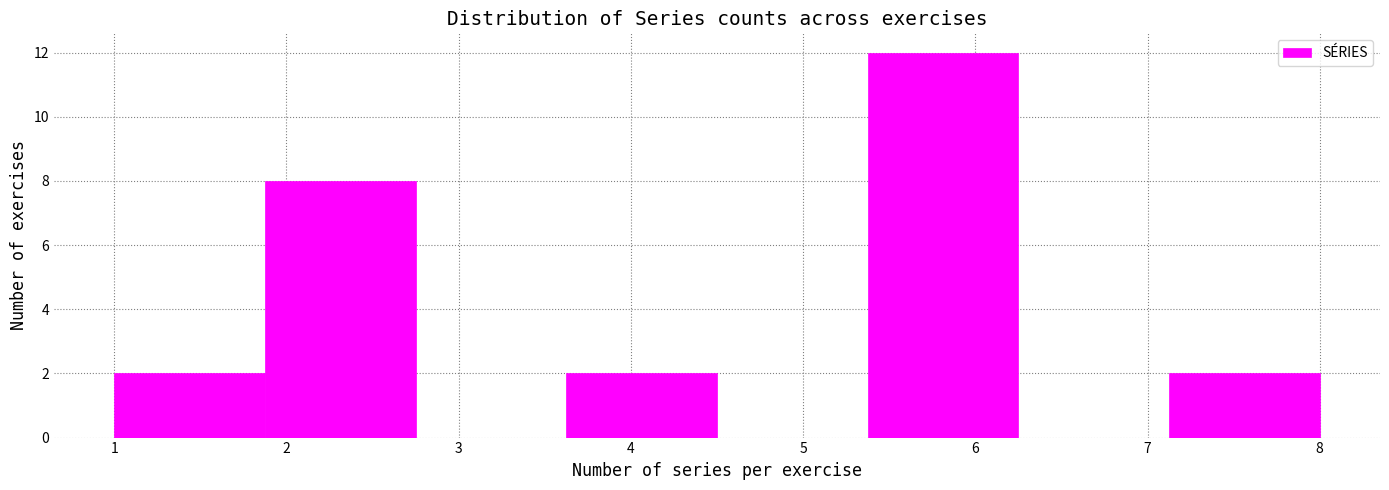

Reading left to right, list every bar in this chart as the range it spans on the x-axis followed by its height. Neither the bar edges nor the heights are printed on the chart, so give them approximately, as read against the axes.

1.0 to 1.9: 2
1.9 to 2.8: 8
2.8 to 3.6: 0
3.6 to 4.5: 2
4.5 to 5.4: 0
5.4 to 6.3: 12
6.3 to 7.1: 0
7.1 to 8.0: 2